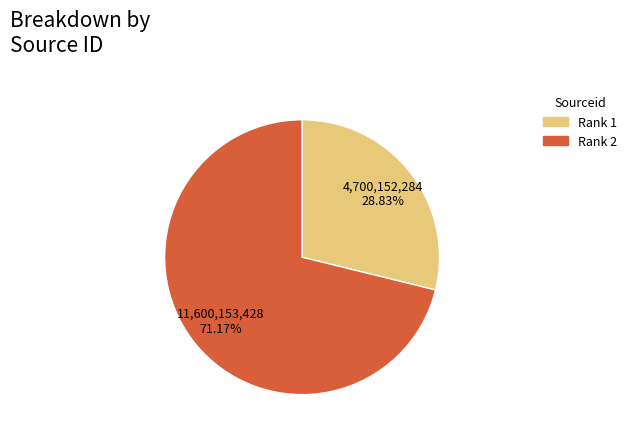

How many segments does this pie chart have?

2